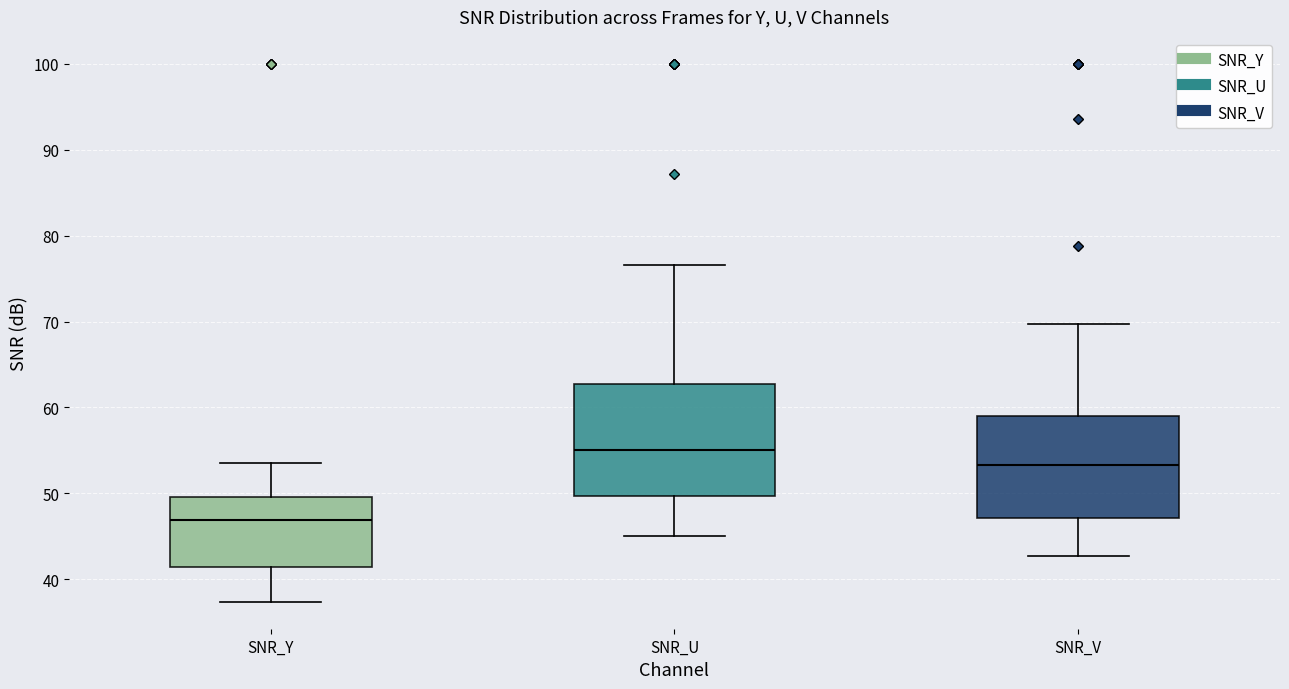

Where does the lower whisker of the box for SNR_Y end on the y-axis? The values are not printed on the chart, so give them approximately, as read against the axis.

37